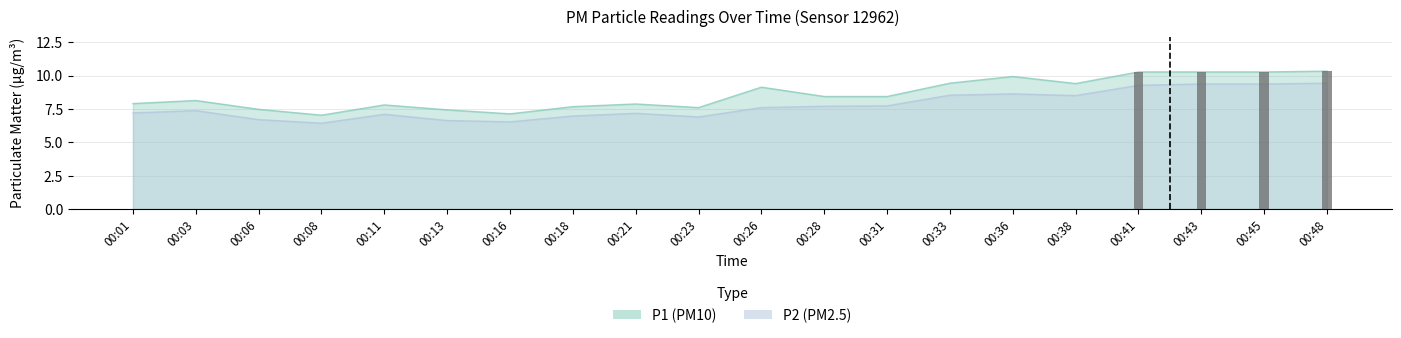

How many values in the P2 series are below 7?

6